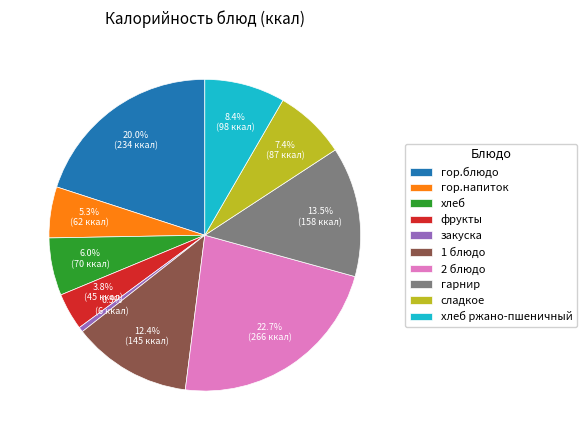

To the nearest percent, what is the combined percentage of гор.напиток and хлеб?

11%